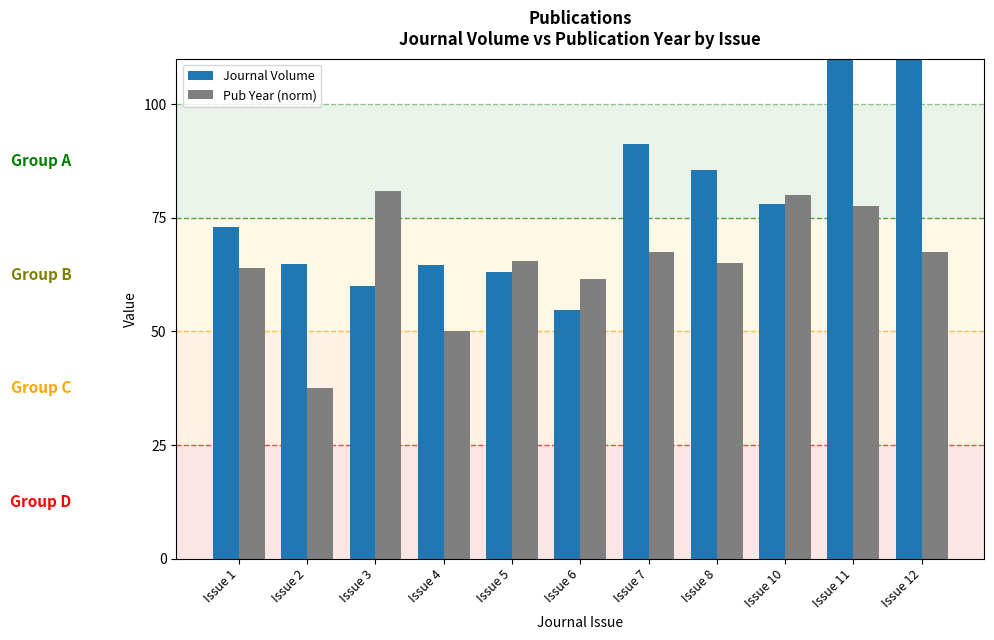

What is the maximum value shown in the chart?

114.0